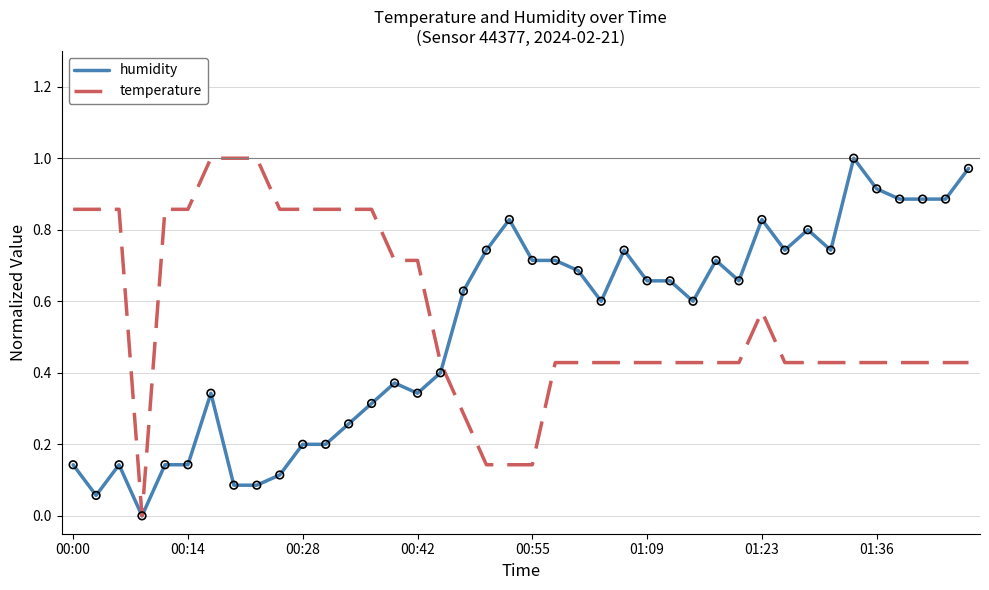

At which category is the sum across all series the highest?

34